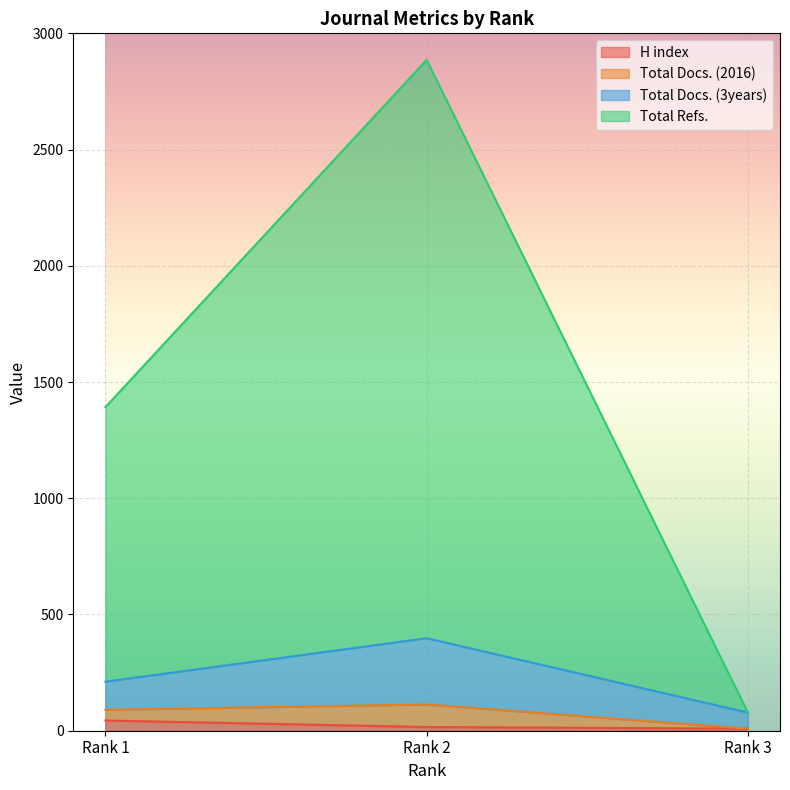

What is the value of the Total Docs. (3years) point at the 2nd from the left?

398